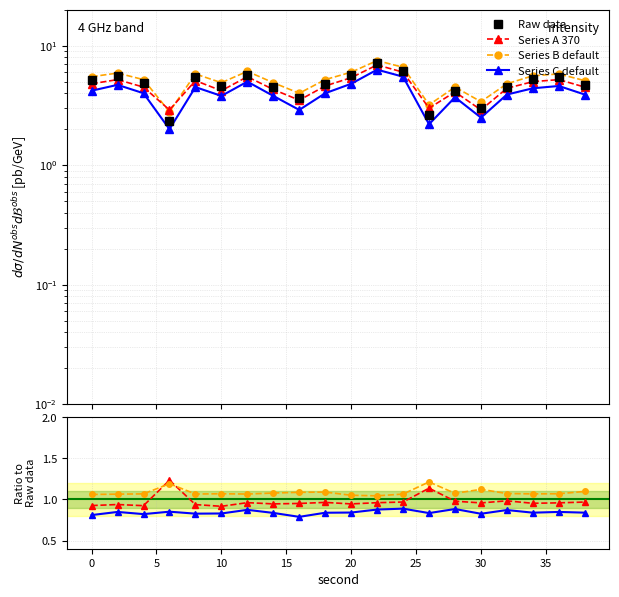

True or false: Series A 370 has a value of 1.3 at 0.

False